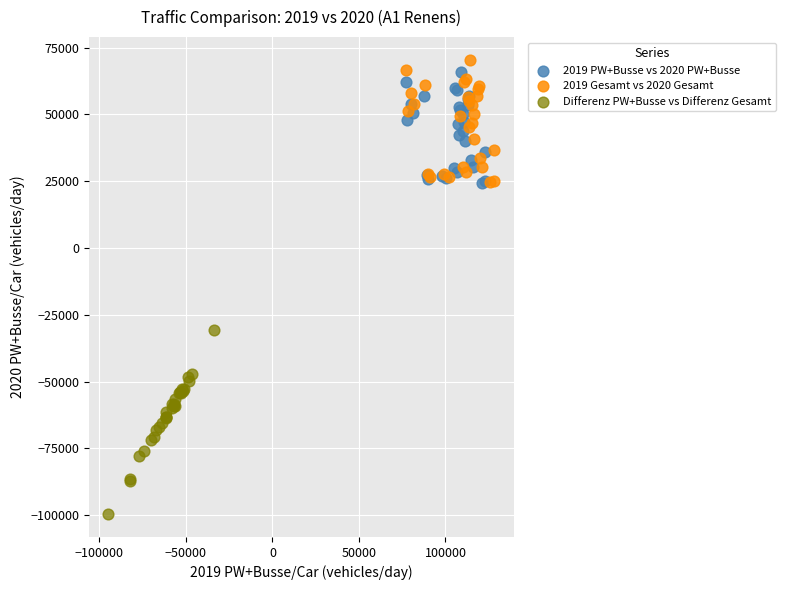

Which series contains the lowest Y value?

Differenz PW+Busse vs Differenz Gesamt